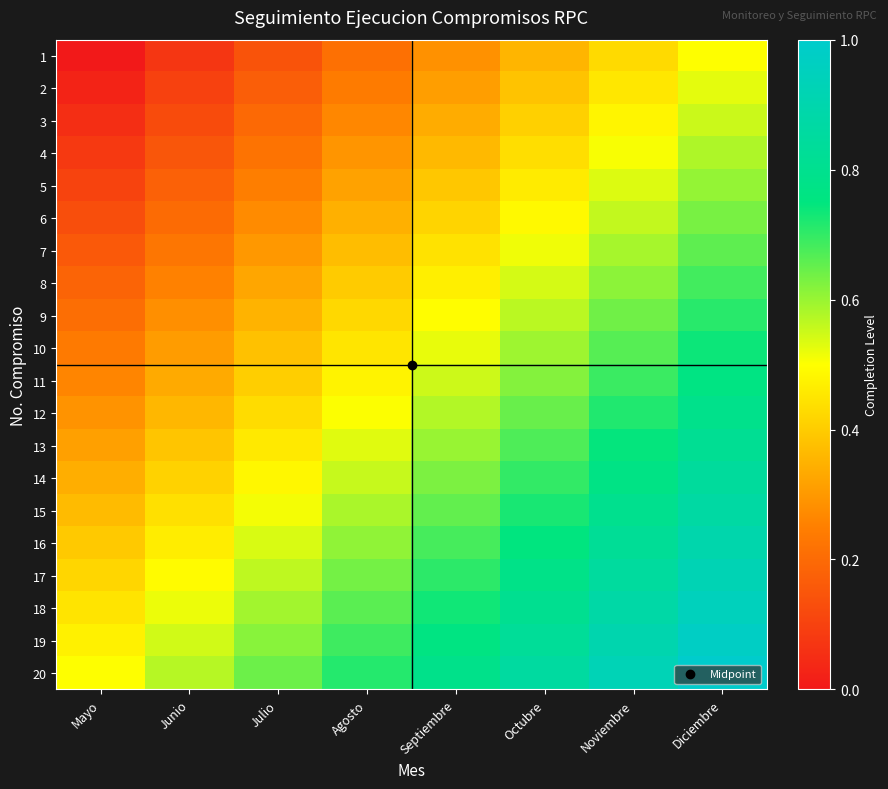

What is the maximum value shown in the chart?

1.0